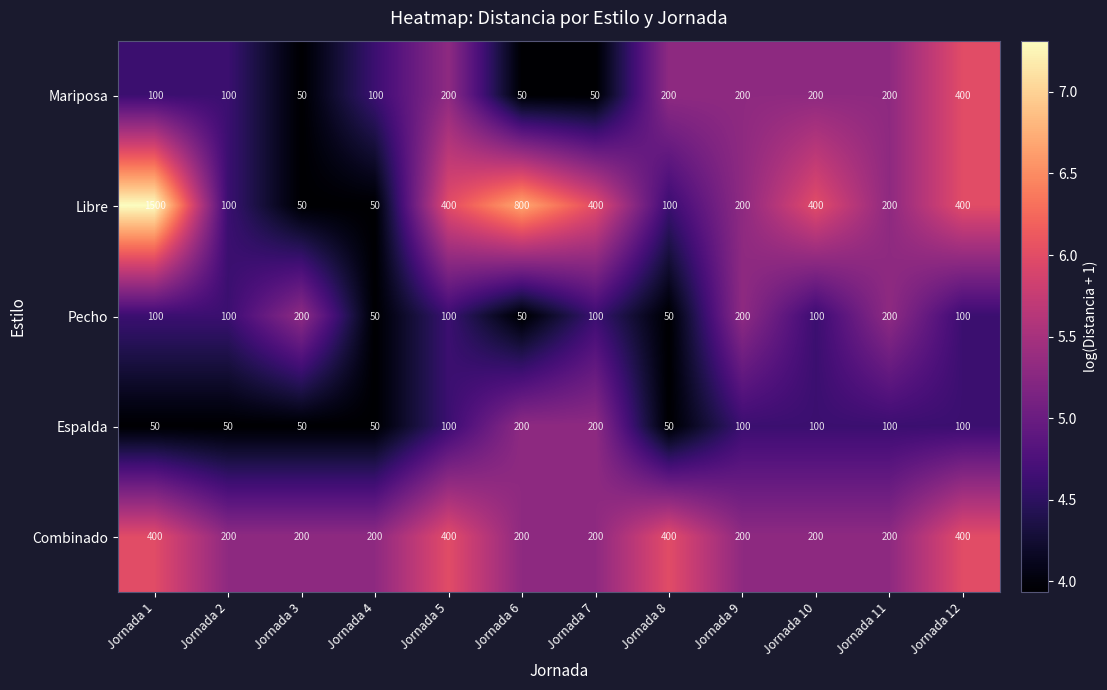

What is the total value across all series at Jornada 5?

1200